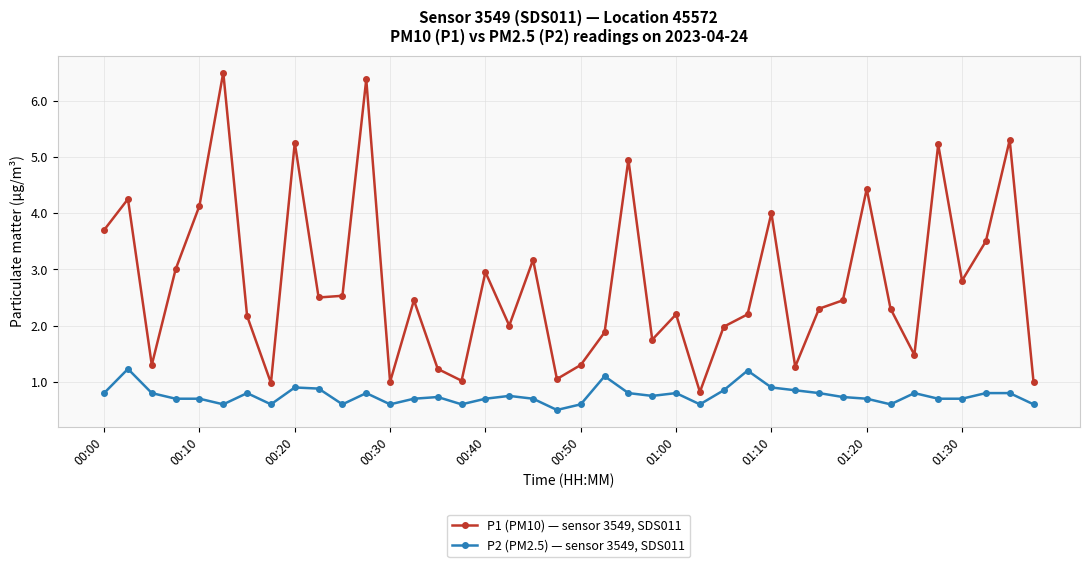

Which series has the largest total across all categories?

P1 (PM10) — sensor 3549, SDS011